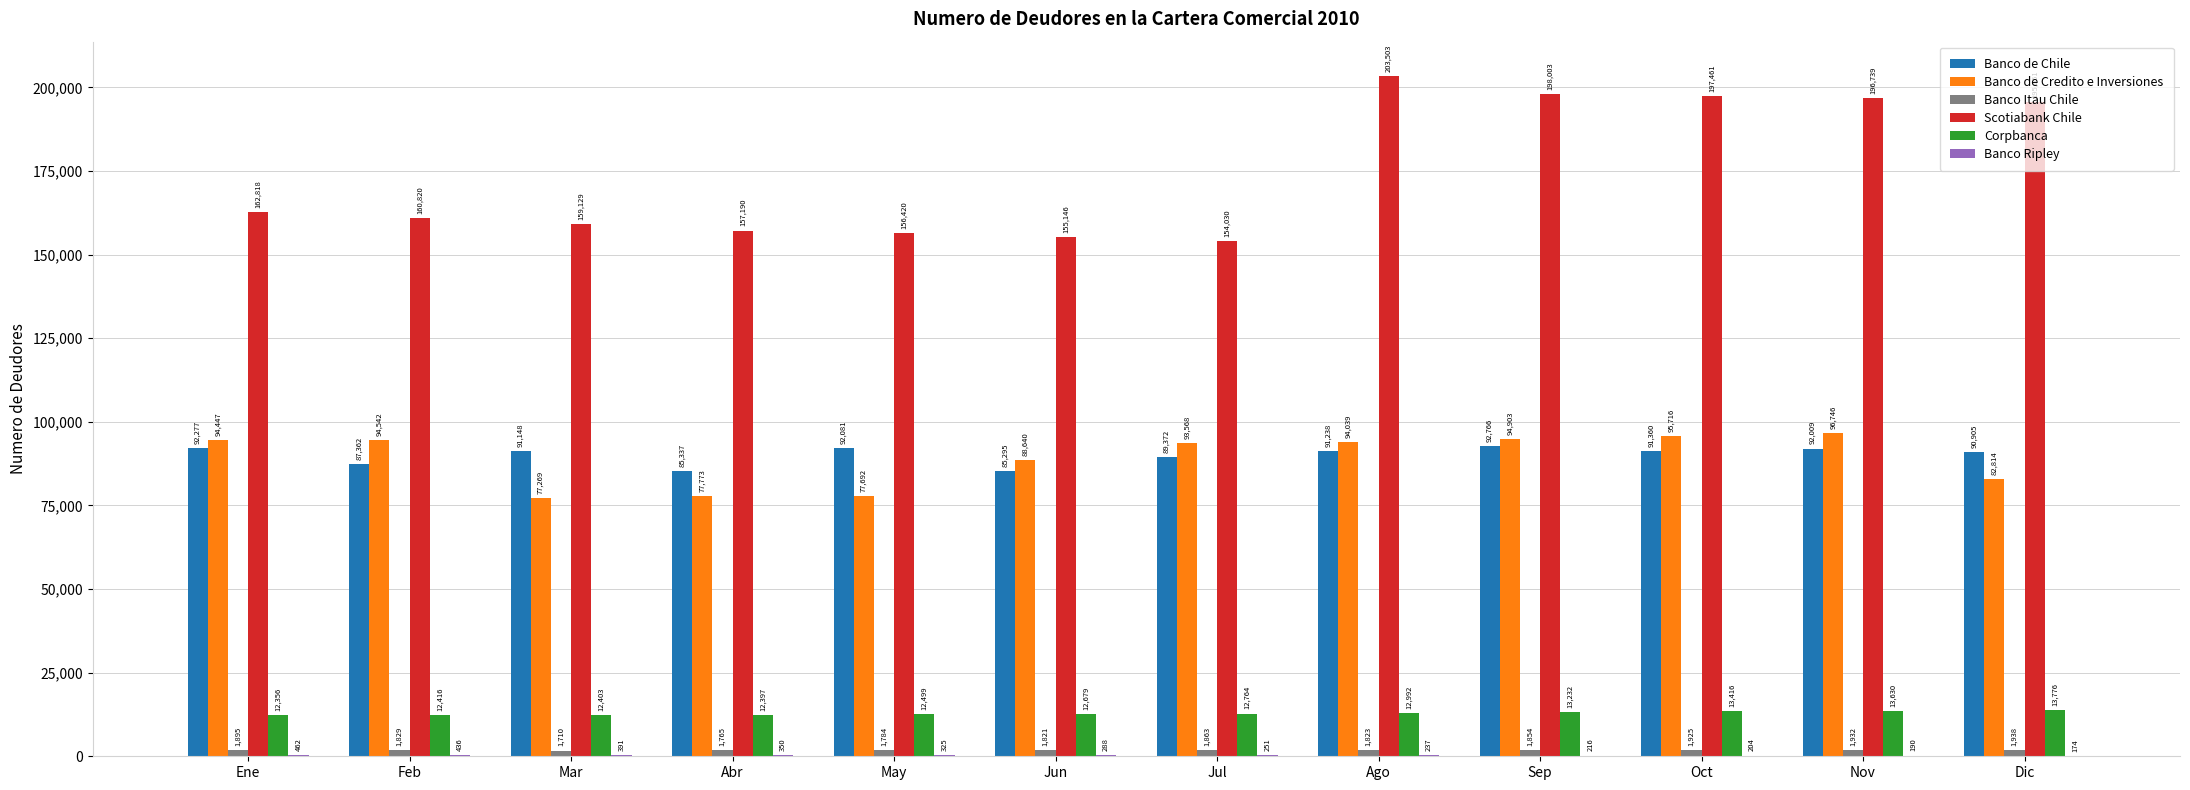

At which category does the chart reach its peak across all series?

Ago